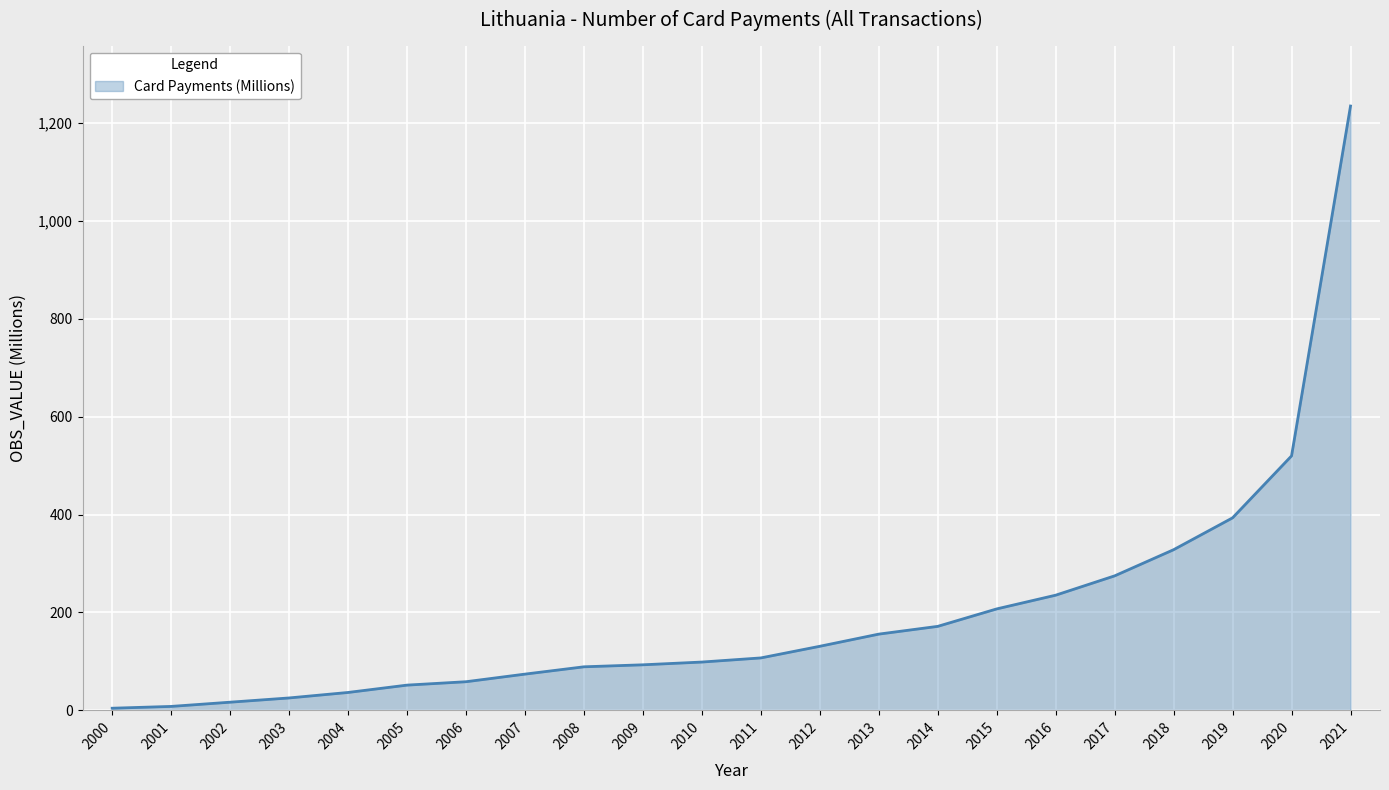

How many categories are shown in the chart?

22